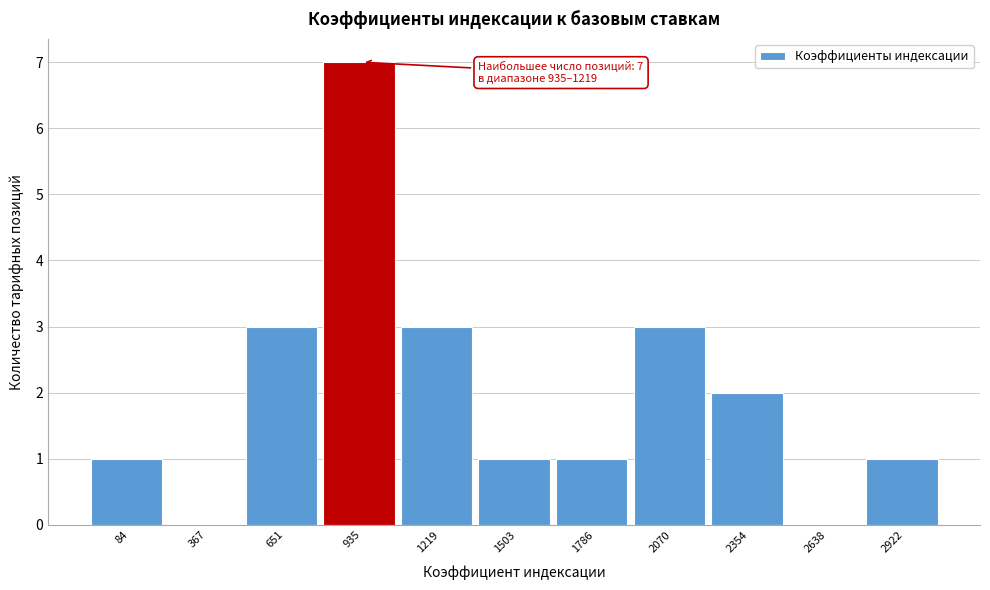

Reading left to right, list all the values displayed in this chart.

84=1	367=0	651=3	935=7	1219=3	1503=1	1786=1	2070=3	2354=2	2638=0	2922=1